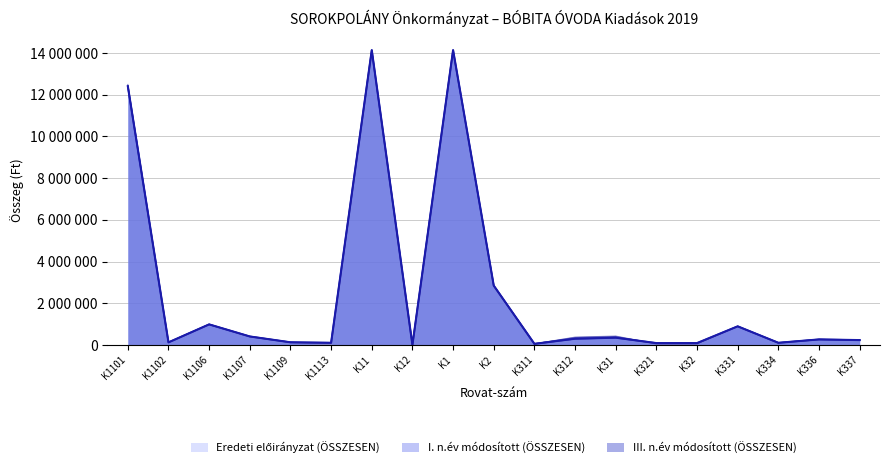

True or false: I. n.év módosított (ÖSSZESEN) has more than 0 points higher than both neighbors.

True